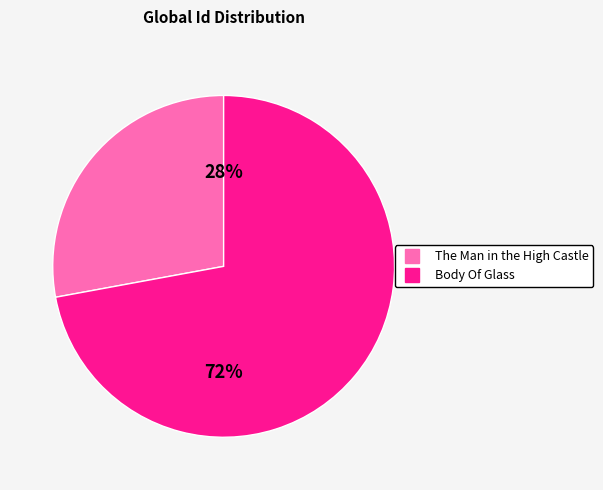

Which slice is the largest?

Body Of Glass